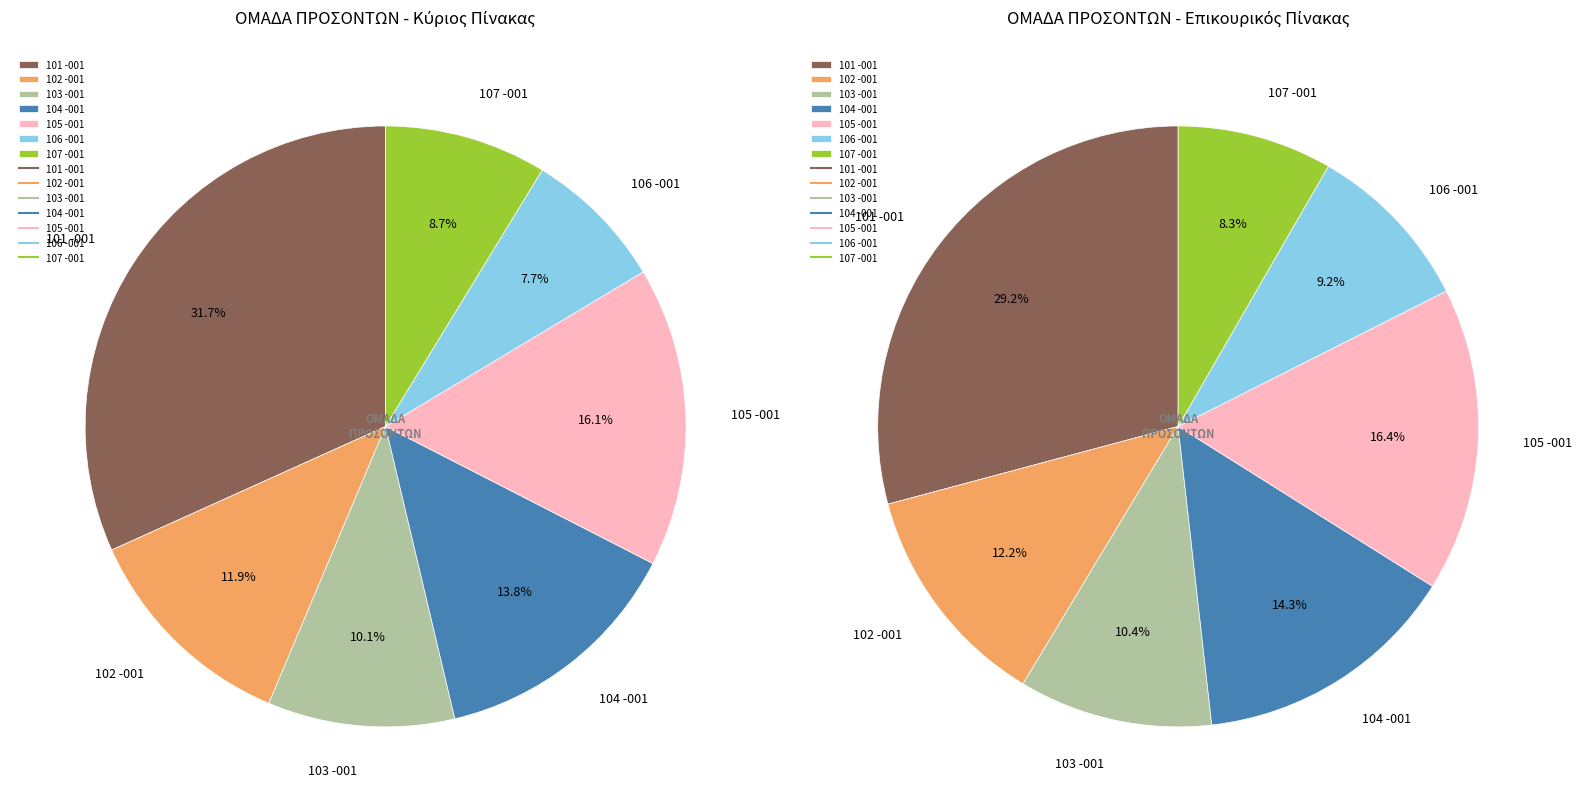

What is the ratio of the value at 102 -001 to the value at 101 -001?

0.4